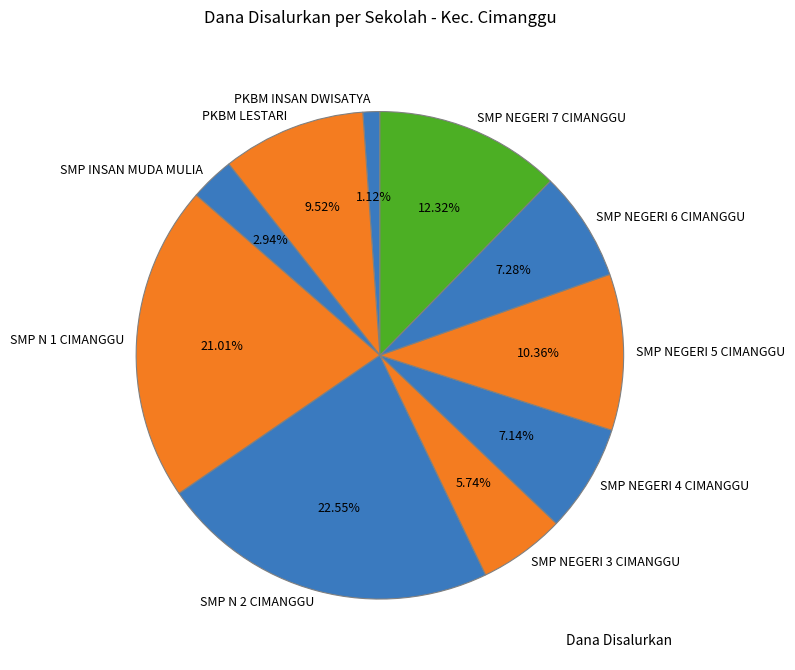

Does any single category account for the majority?

No